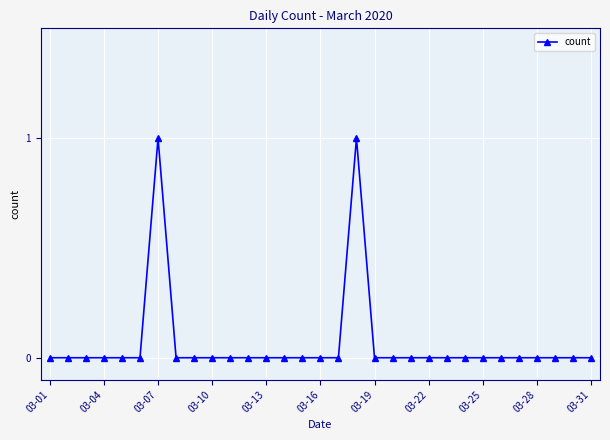

Reading left to right, transcribe all the data shown in this chart.

0	0	0	0	0	0	1	0	0	0	0	0	0	0	0	0	0	1	0	0	0	0	0	0	0	0	0	0	0	0	0